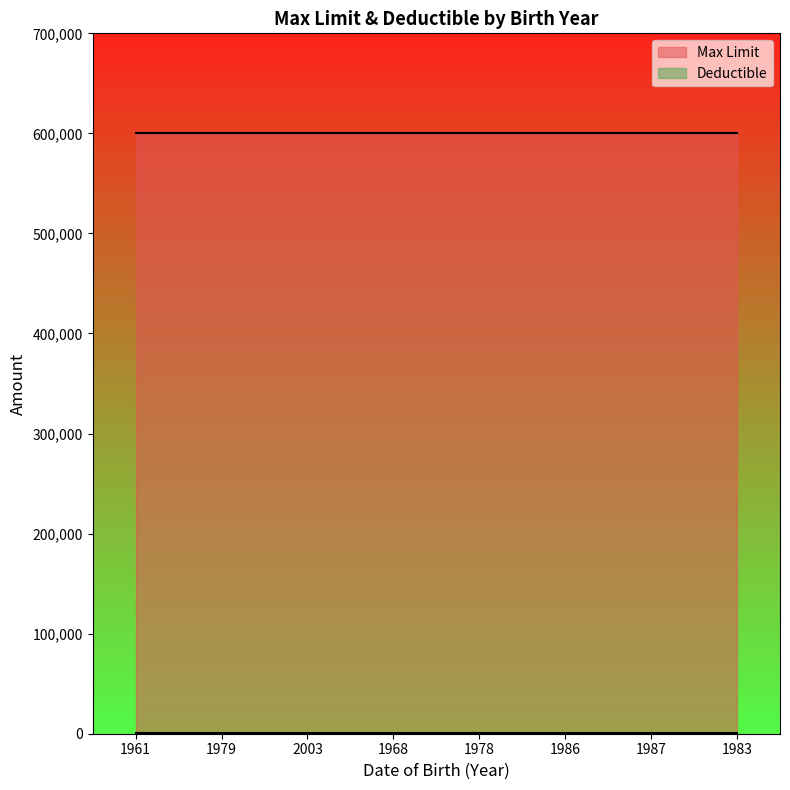

What is the greatest value displayed?

600000